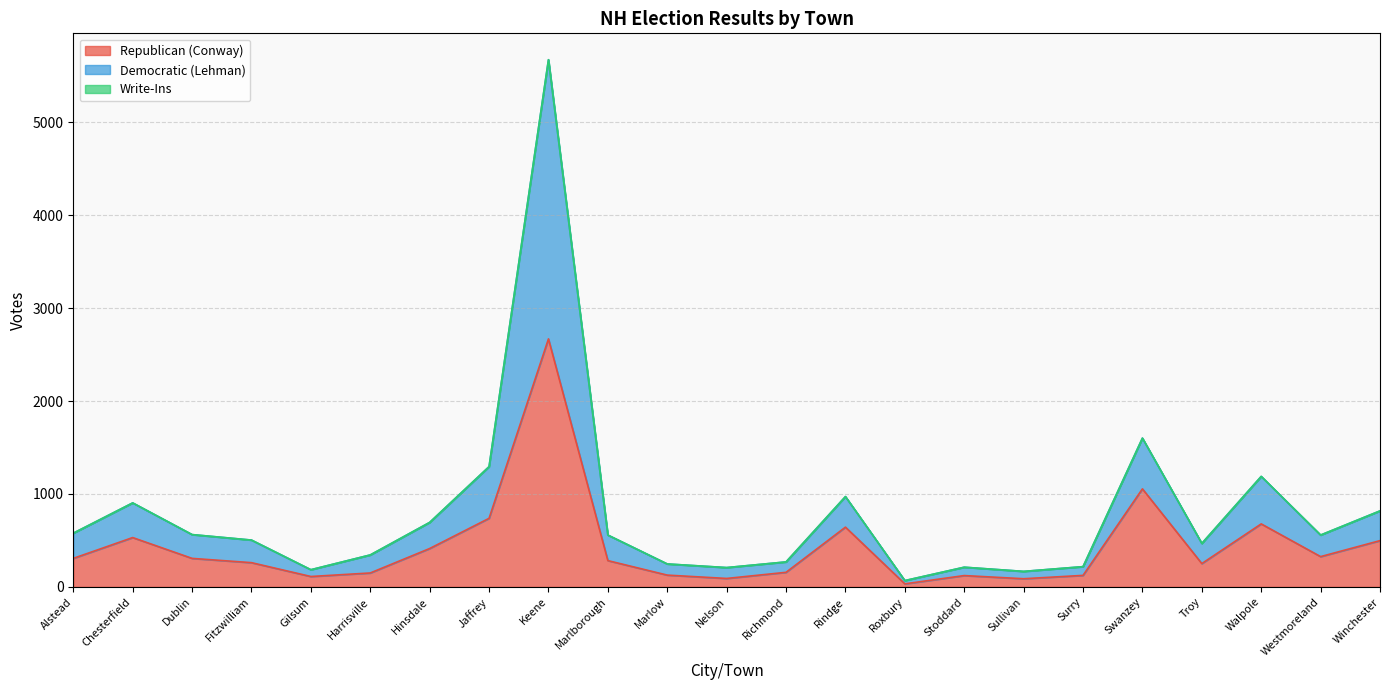

The value of Republican (Conway) at Stoddard is 122. True or false?

True